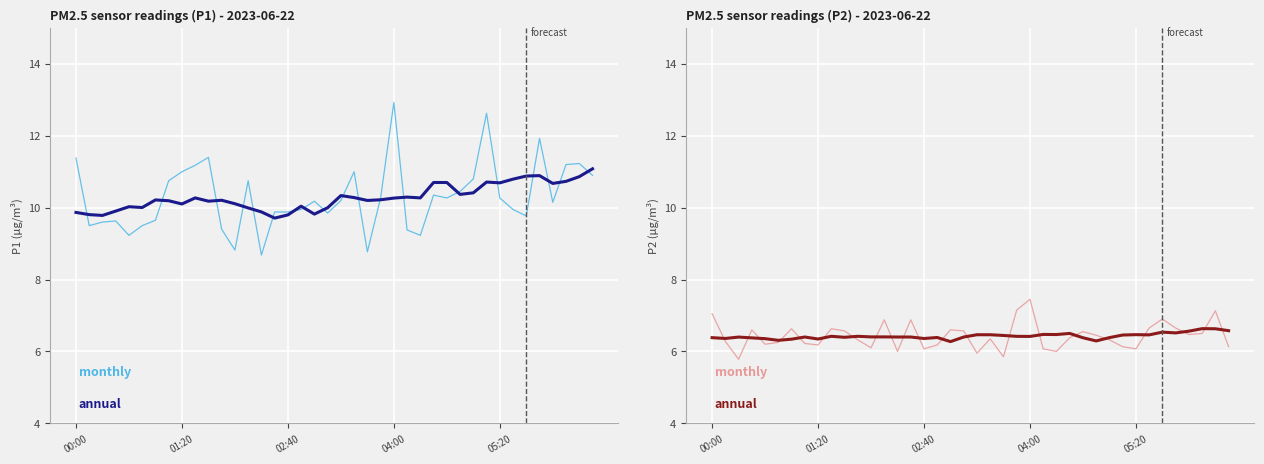

How many lines are shown in the chart?

2